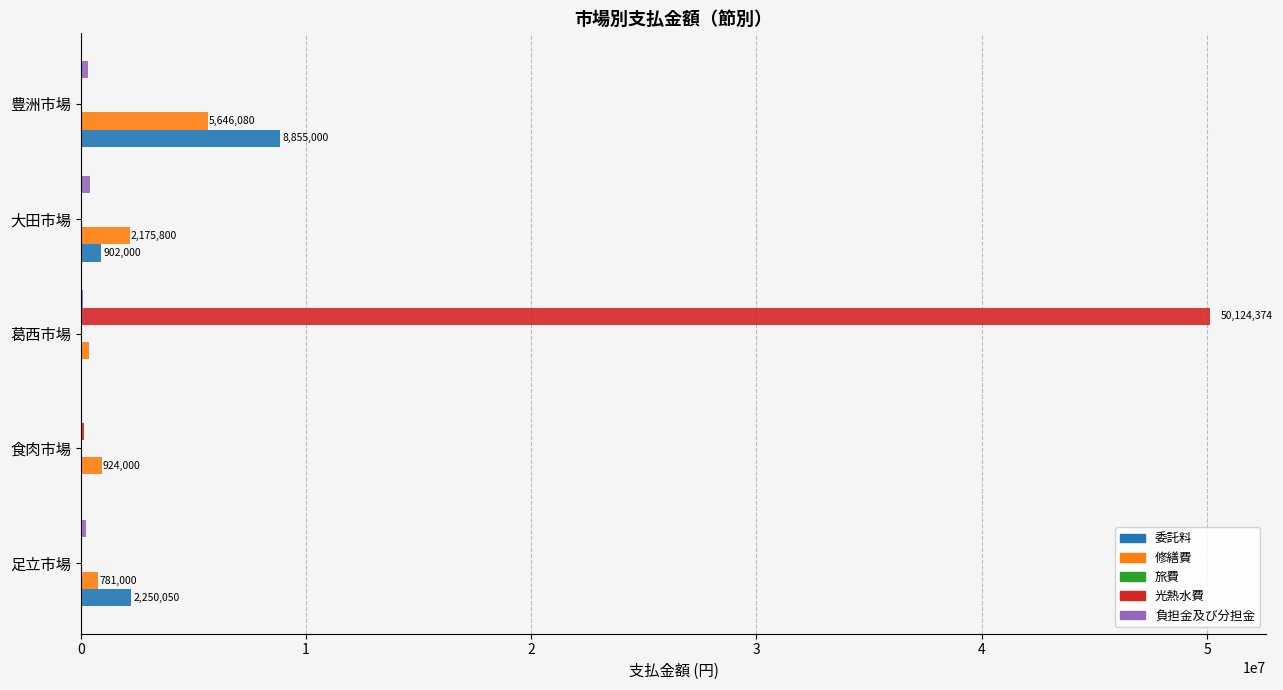

Which category has the highest value in the 修繕費 series?

豊洲市場